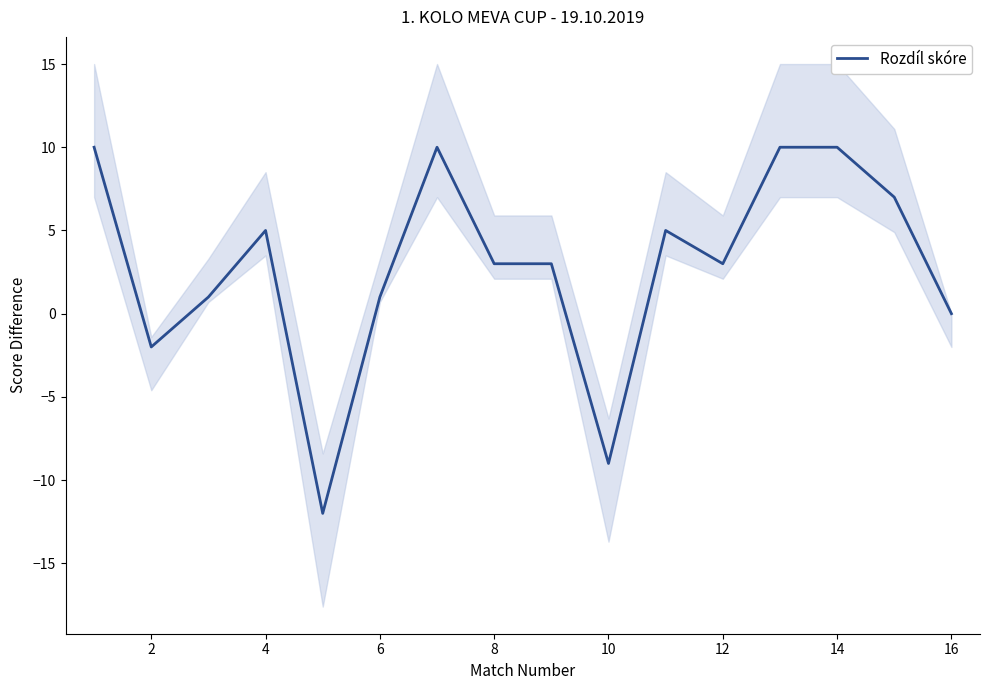

Where is the data nearest to the value -1?

2